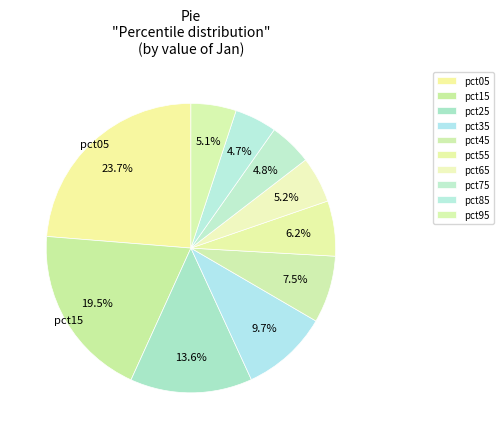

How many segments does this pie chart have?

10